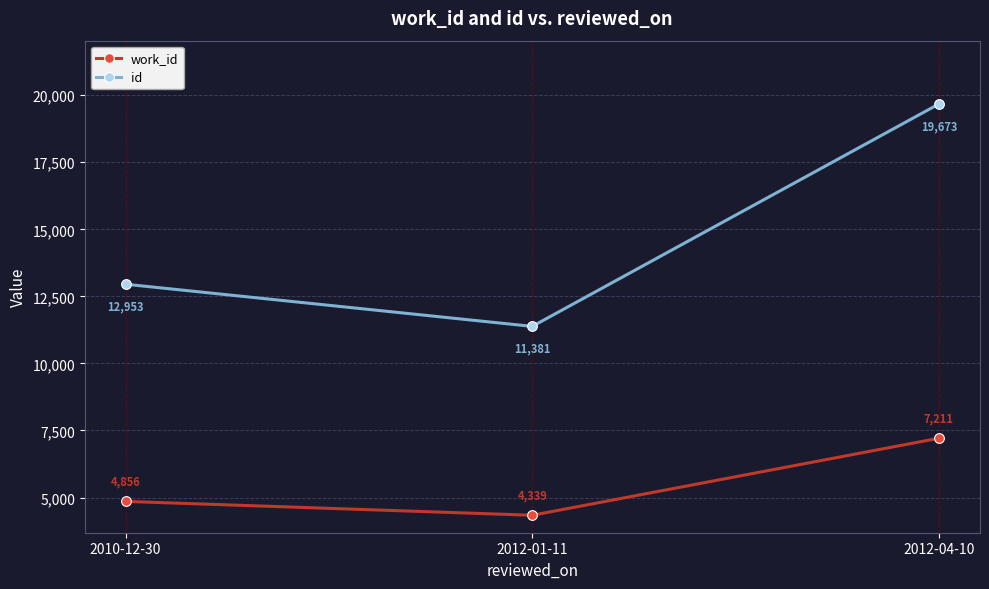

What is the maximum value shown in the chart?

19673